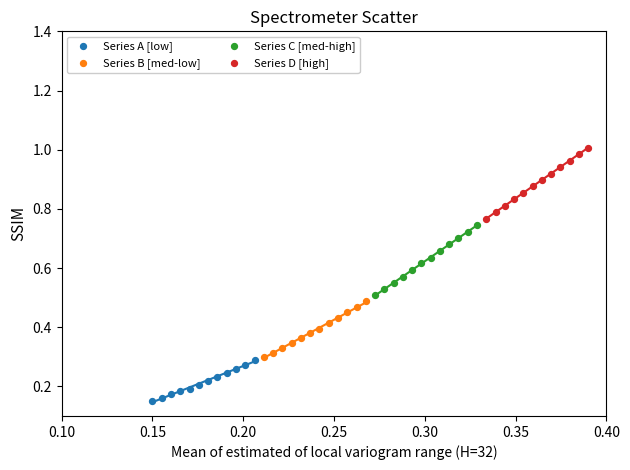

Which series has the widest spread of Y values?

Series D [high]